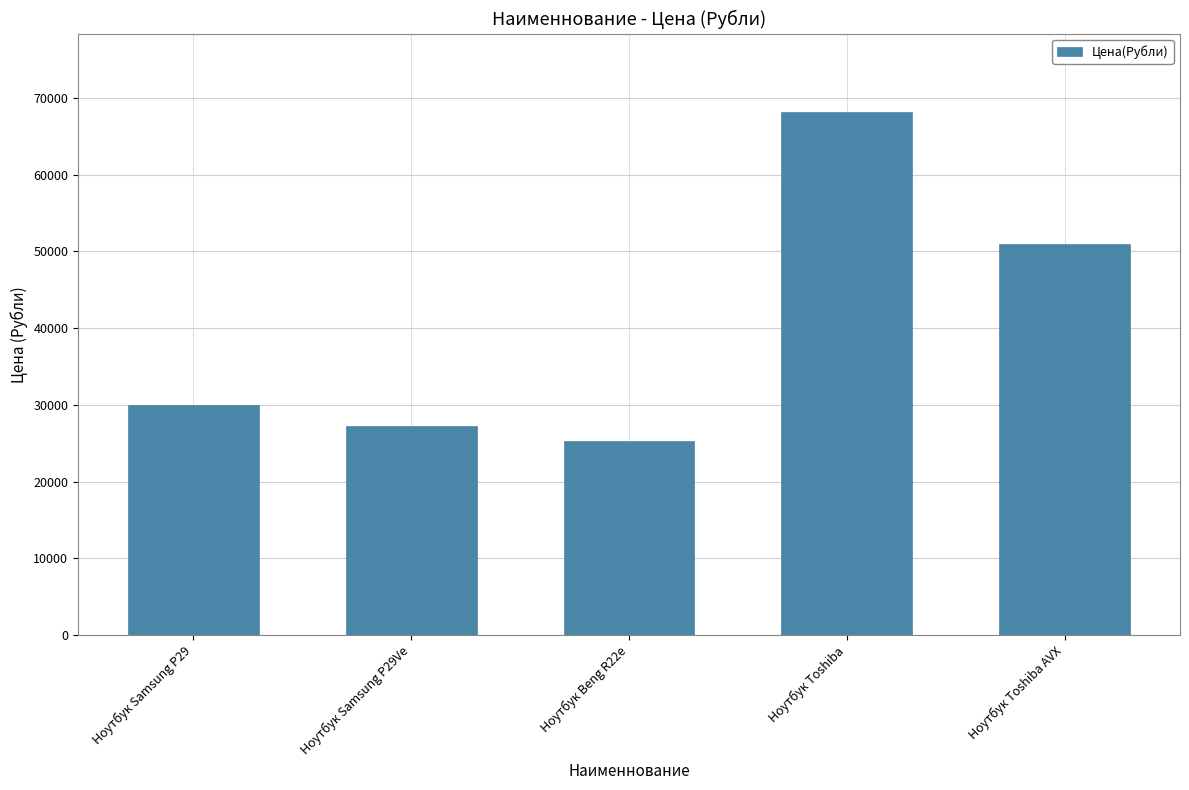

Between Ноутбук Beng R22e and Ноутбук Samsung P29, which is larger?

Ноутбук Samsung P29